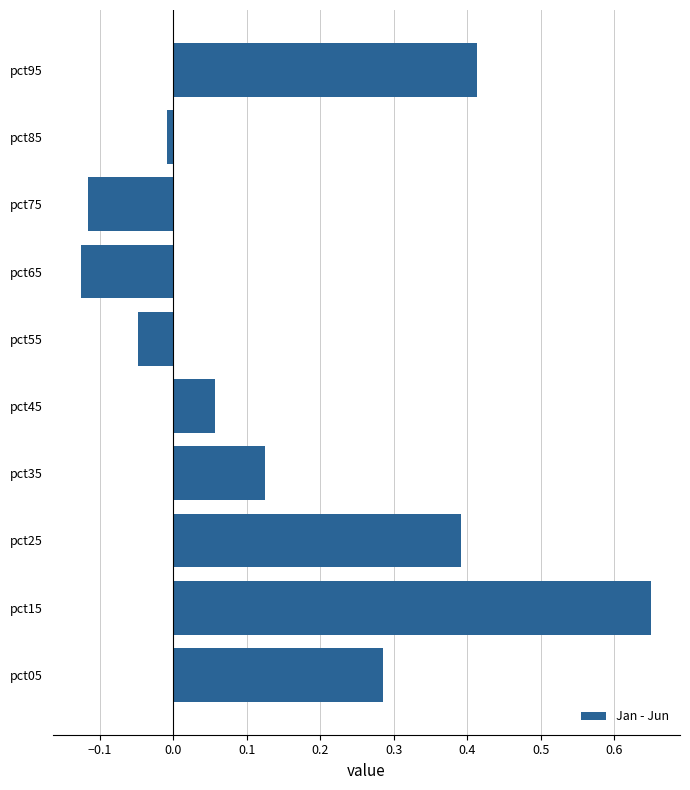

List the labels in order of value, largest first.

pct15, pct95, pct25, pct05, pct35, pct45, pct85, pct55, pct75, pct65